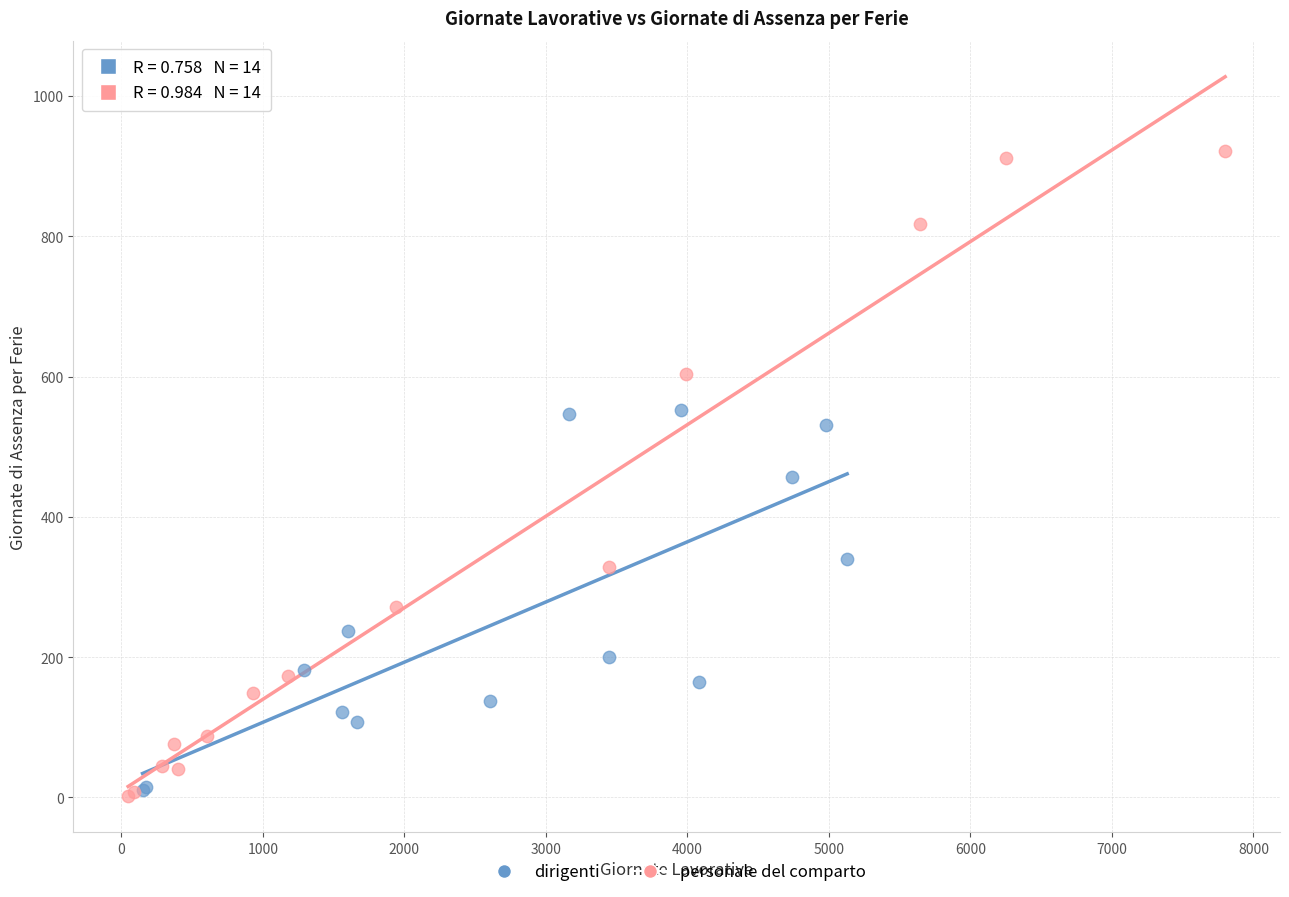

Which series contains the highest Y value?

personale del comparto